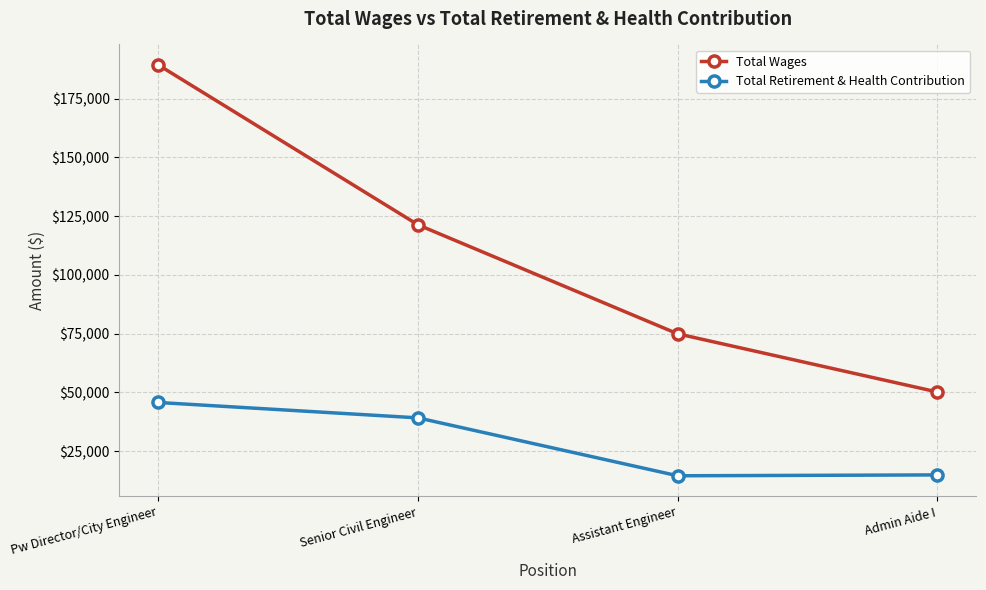

Which series has the widest spread of values?

Total Wages